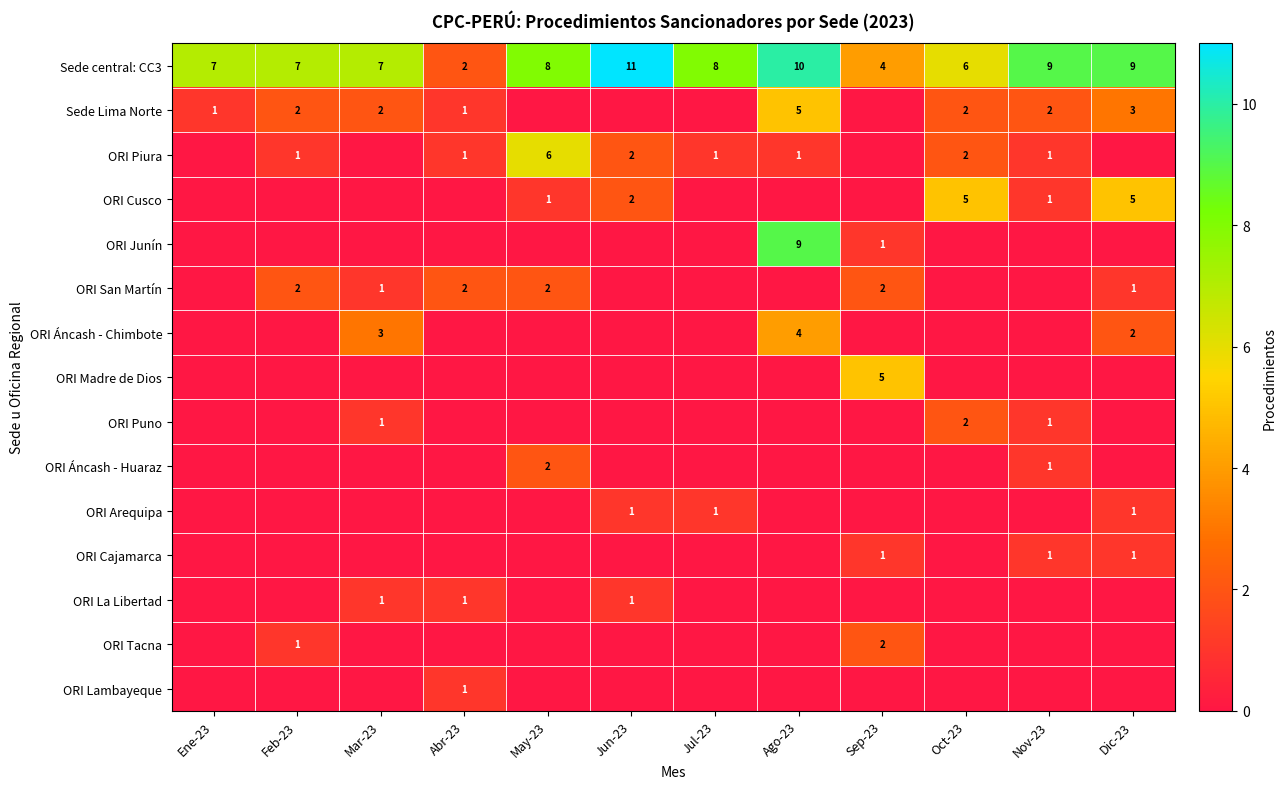

The Sede Lima Norte series shows 2 at Oct-23. True or false?

True